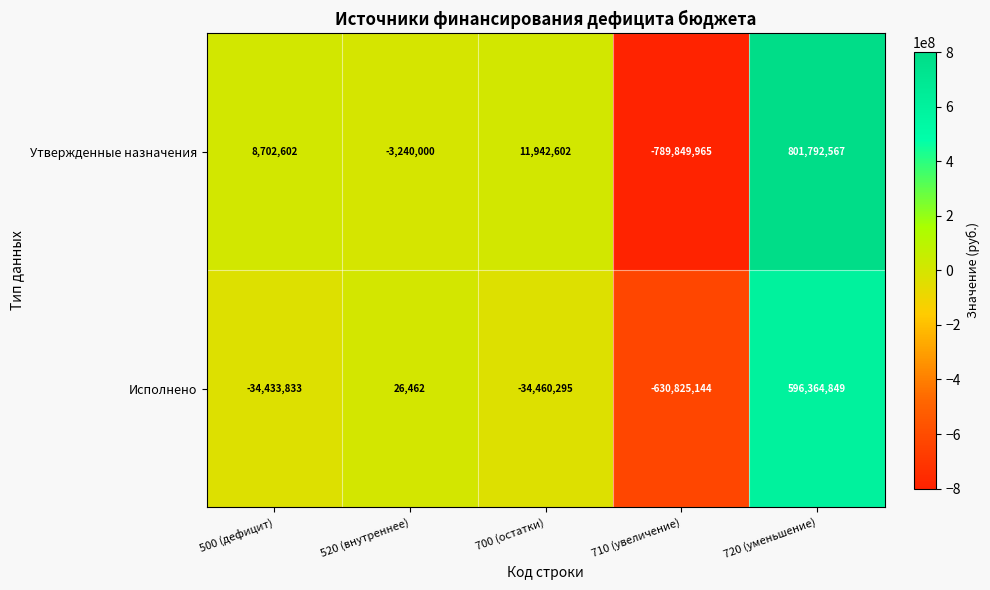

Rank the series by their average value, from highest to lowest.

Утвержденные назначения, Исполнено